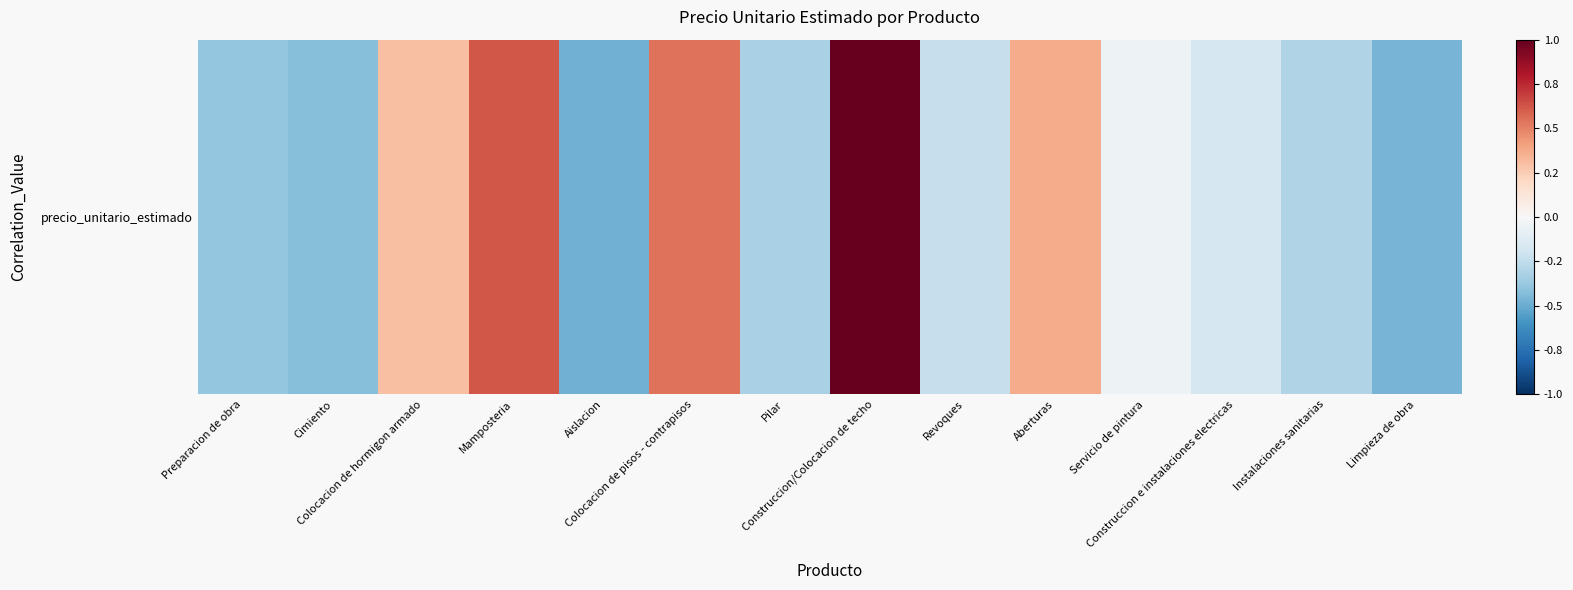

The chart shows a value of -0.3 at Construccion e instalaciones electricas. True or false?

False